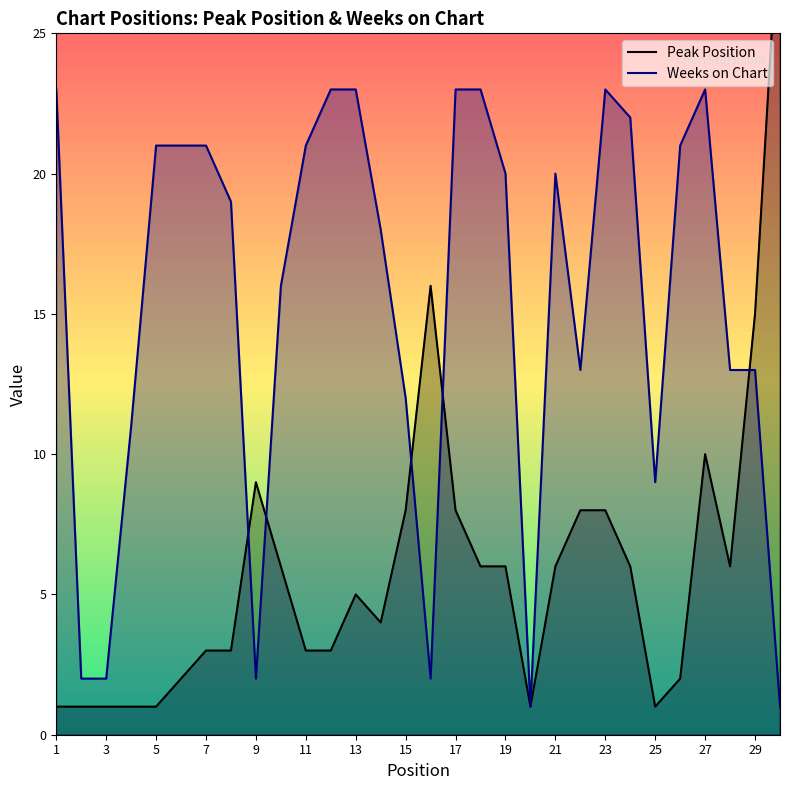

The Weeks on Chart series shows 33 at 5. True or false?

False